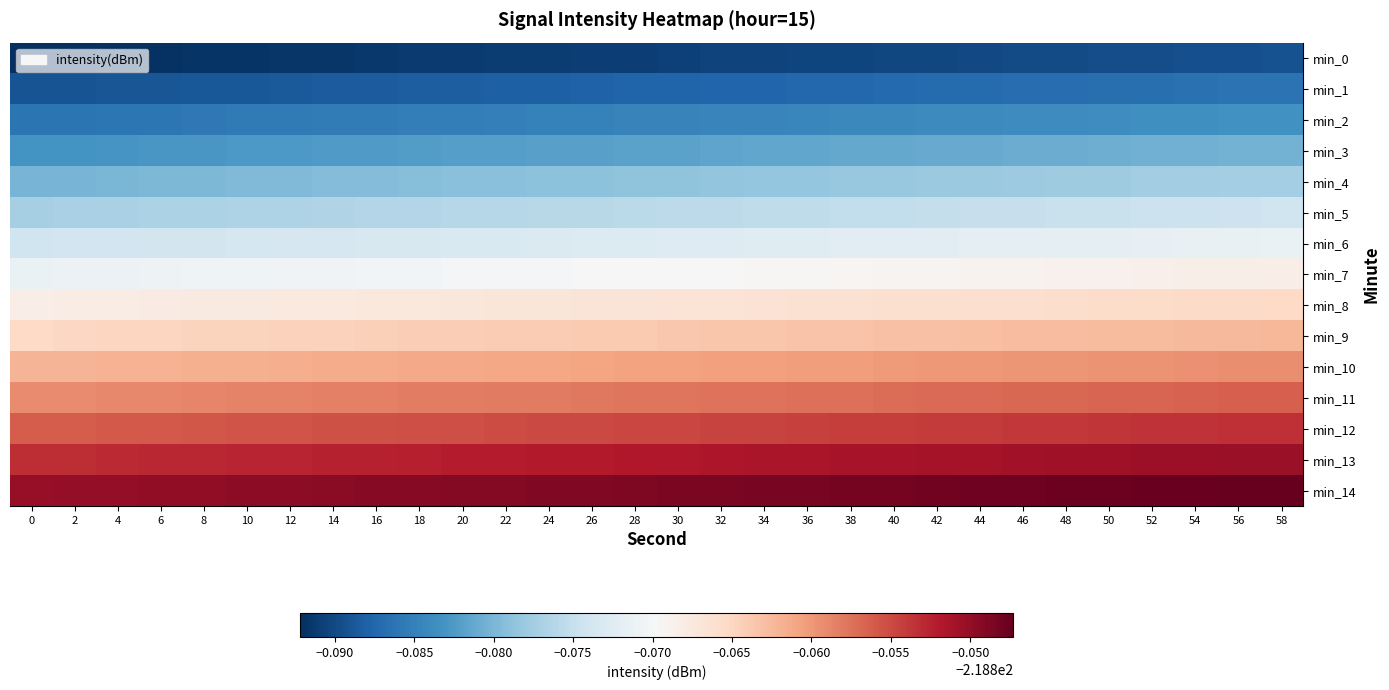

Reading left to right, what are all the values shown in this chart?

min_0: 0=-218.9	2=-218.9	4=-218.9	6=-218.9	8=-218.9	10=-218.9	12=-218.9	14=-218.9	16=-218.9	18=-218.9	20=-218.9	22=-218.9	24=-218.9	26=-218.9	28=-218.9	30=-218.9	32=-218.9	34=-218.9	36=-218.9	38=-218.9	40=-218.9	42=-218.9	44=-218.9	46=-218.9	48=-218.9	50=-218.9	52=-218.9	54=-218.9	56=-218.9	58=-218.9
min_1: 0=-218.9	2=-218.9	4=-218.9	6=-218.9	8=-218.9	10=-218.9	12=-218.9	14=-218.9	16=-218.9	18=-218.9	20=-218.9	22=-218.9	24=-218.9	26=-218.9	28=-218.9	30=-218.9	32=-218.9	34=-218.9	36=-218.9	38=-218.9	40=-218.9	42=-218.9	44=-218.9	46=-218.9	48=-218.9	50=-218.9	52=-218.9	54=-218.9	56=-218.9	58=-218.9
min_2: 0=-218.9	2=-218.9	4=-218.9	6=-218.9	8=-218.9	10=-218.9	12=-218.9	14=-218.9	16=-218.9	18=-218.9	20=-218.9	22=-218.9	24=-218.9	26=-218.9	28=-218.9	30=-218.9	32=-218.9	34=-218.9	36=-218.9	38=-218.9	40=-218.9	42=-218.9	44=-218.9	46=-218.9	48=-218.9	50=-218.9	52=-218.9	54=-218.9	56=-218.9	58=-218.9
min_3: 0=-218.9	2=-218.9	4=-218.9	6=-218.9	8=-218.9	10=-218.9	12=-218.9	14=-218.9	16=-218.9	18=-218.9	20=-218.9	22=-218.9	24=-218.9	26=-218.9	28=-218.9	30=-218.9	32=-218.9	34=-218.9	36=-218.9	38=-218.9	40=-218.9	42=-218.9	44=-218.9	46=-218.9	48=-218.9	50=-218.9	52=-218.9	54=-218.9	56=-218.9	58=-218.9
min_4: 0=-218.9	2=-218.9	4=-218.9	6=-218.9	8=-218.9	10=-218.9	12=-218.9	14=-218.9	16=-218.9	18=-218.9	20=-218.9	22=-218.9	24=-218.9	26=-218.9	28=-218.9	30=-218.9	32=-218.9	34=-218.9	36=-218.9	38=-218.9	40=-218.9	42=-218.9	44=-218.9	46=-218.9	48=-218.9	50=-218.9	52=-218.9	54=-218.9	56=-218.9	58=-218.9
min_5: 0=-218.9	2=-218.9	4=-218.9	6=-218.9	8=-218.9	10=-218.9	12=-218.9	14=-218.9	16=-218.9	18=-218.9	20=-218.9	22=-218.9	24=-218.9	26=-218.9	28=-218.9	30=-218.9	32=-218.9	34=-218.9	36=-218.9	38=-218.9	40=-218.9	42=-218.9	44=-218.9	46=-218.9	48=-218.9	50=-218.9	52=-218.9	54=-218.9	56=-218.9	58=-218.9
min_6: 0=-218.9	2=-218.9	4=-218.9	6=-218.9	8=-218.9	10=-218.9	12=-218.9	14=-218.9	16=-218.9	18=-218.9	20=-218.9	22=-218.9	24=-218.9	26=-218.9	28=-218.9	30=-218.9	32=-218.9	34=-218.9	36=-218.9	38=-218.9	40=-218.9	42=-218.9	44=-218.9	46=-218.9	48=-218.9	50=-218.9	52=-218.9	54=-218.9	56=-218.9	58=-218.9
min_7: 0=-218.9	2=-218.9	4=-218.9	6=-218.9	8=-218.9	10=-218.9	12=-218.9	14=-218.9	16=-218.9	18=-218.9	20=-218.9	22=-218.9	24=-218.9	26=-218.9	28=-218.9	30=-218.9	32=-218.9	34=-218.9	36=-218.9	38=-218.9	40=-218.9	42=-218.9	44=-218.9	46=-218.9	48=-218.9	50=-218.9	52=-218.9	54=-218.9	56=-218.9	58=-218.9
min_8: 0=-218.9	2=-218.9	4=-218.9	6=-218.9	8=-218.9	10=-218.9	12=-218.9	14=-218.9	16=-218.9	18=-218.9	20=-218.9	22=-218.9	24=-218.9	26=-218.9	28=-218.9	30=-218.9	32=-218.9	34=-218.9	36=-218.9	38=-218.9	40=-218.9	42=-218.9	44=-218.9	46=-218.9	48=-218.9	50=-218.9	52=-218.9	54=-218.9	56=-218.9	58=-218.9
min_9: 0=-218.9	2=-218.9	4=-218.9	6=-218.9	8=-218.9	10=-218.9	12=-218.9	14=-218.9	16=-218.9	18=-218.9	20=-218.9	22=-218.9	24=-218.9	26=-218.9	28=-218.9	30=-218.9	32=-218.9	34=-218.9	36=-218.9	38=-218.9	40=-218.9	42=-218.9	44=-218.9	46=-218.9	48=-218.9	50=-218.9	52=-218.9	54=-218.9	56=-218.9	58=-218.9
min_10: 0=-218.9	2=-218.9	4=-218.9	6=-218.9	8=-218.9	10=-218.9	12=-218.9	14=-218.9	16=-218.9	18=-218.9	20=-218.9	22=-218.9	24=-218.9	26=-218.9	28=-218.9	30=-218.9	32=-218.9	34=-218.9	36=-218.9	38=-218.9	40=-218.9	42=-218.9	44=-218.9	46=-218.9	48=-218.9	50=-218.9	52=-218.9	54=-218.9	56=-218.9	58=-218.9
min_11: 0=-218.9	2=-218.9	4=-218.9	6=-218.9	8=-218.9	10=-218.9	12=-218.9	14=-218.9	16=-218.9	18=-218.9	20=-218.9	22=-218.9	24=-218.9	26=-218.9	28=-218.9	30=-218.9	32=-218.9	34=-218.9	36=-218.9	38=-218.9	40=-218.9	42=-218.9	44=-218.9	46=-218.9	48=-218.9	50=-218.9	52=-218.9	54=-218.9	56=-218.9	58=-218.9
min_12: 0=-218.9	2=-218.9	4=-218.9	6=-218.9	8=-218.9	10=-218.9	12=-218.9	14=-218.9	16=-218.9	18=-218.9	20=-218.9	22=-218.9	24=-218.9	26=-218.9	28=-218.9	30=-218.9	32=-218.9	34=-218.9	36=-218.9	38=-218.9	40=-218.9	42=-218.9	44=-218.9	46=-218.9	48=-218.9	50=-218.9	52=-218.9	54=-218.9	56=-218.9	58=-218.9
min_13: 0=-218.9	2=-218.9	4=-218.9	6=-218.9	8=-218.9	10=-218.9	12=-218.9	14=-218.9	16=-218.9	18=-218.9	20=-218.9	22=-218.9	24=-218.9	26=-218.9	28=-218.9	30=-218.9	32=-218.9	34=-218.9	36=-218.9	38=-218.9	40=-218.9	42=-218.9	44=-218.9	46=-218.9	48=-218.9	50=-218.9	52=-218.9	54=-218.9	56=-218.9	58=-218.9
min_14: 0=-218.9	2=-218.9	4=-218.8	6=-218.8	8=-218.8	10=-218.8	12=-218.8	14=-218.8	16=-218.8	18=-218.8	20=-218.8	22=-218.8	24=-218.8	26=-218.8	28=-218.8	30=-218.8	32=-218.8	34=-218.8	36=-218.8	38=-218.8	40=-218.8	42=-218.8	44=-218.8	46=-218.8	48=-218.8	50=-218.8	52=-218.8	54=-218.8	56=-218.8	58=-218.8